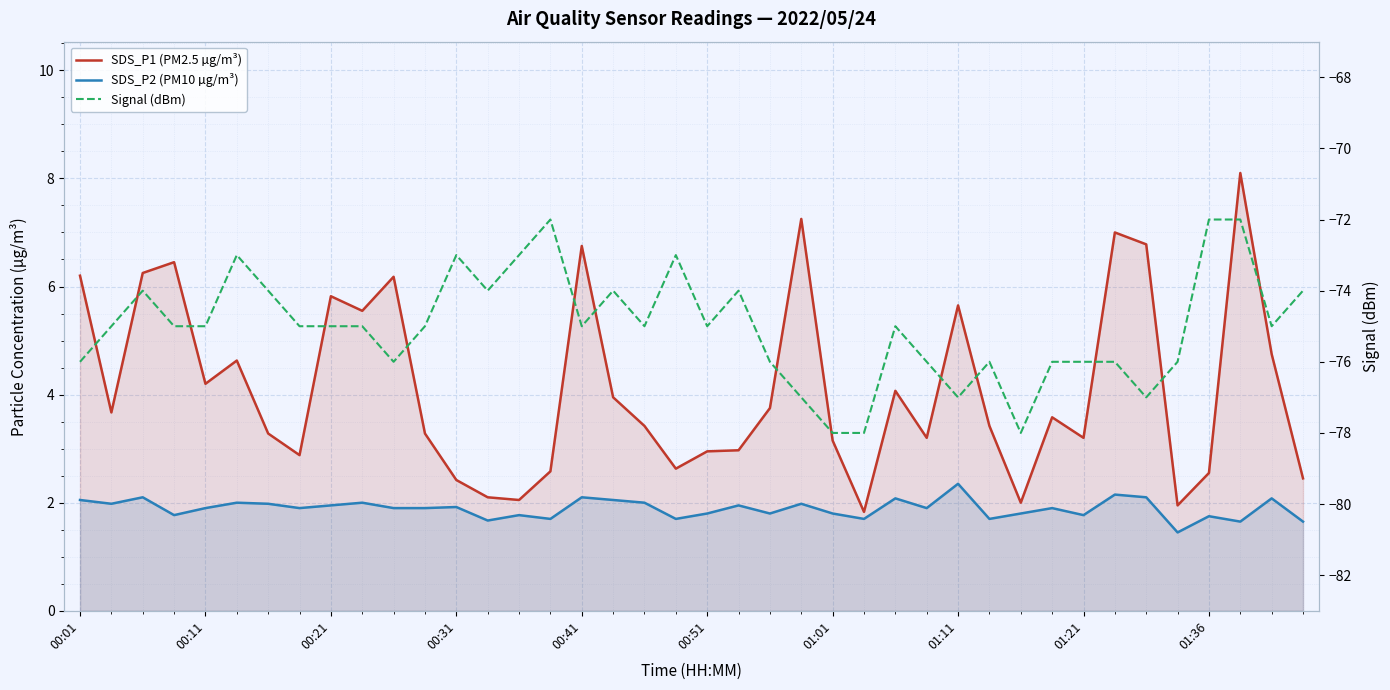

What are all the series names shown in the legend?

SDS_P1 (PM2.5 µg/m³), SDS_P2 (PM10 µg/m³), Signal (dBm)